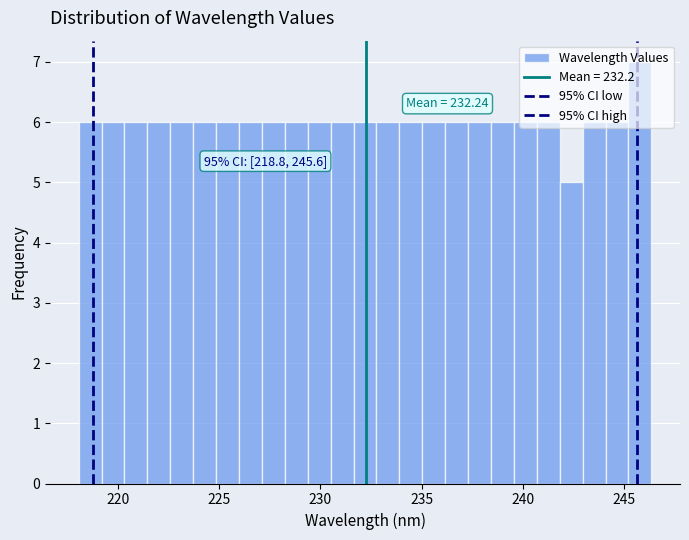

Around what value on the x-axis is the tallest bar? Give the approximate position of its centre, as read against the axis.

246.0